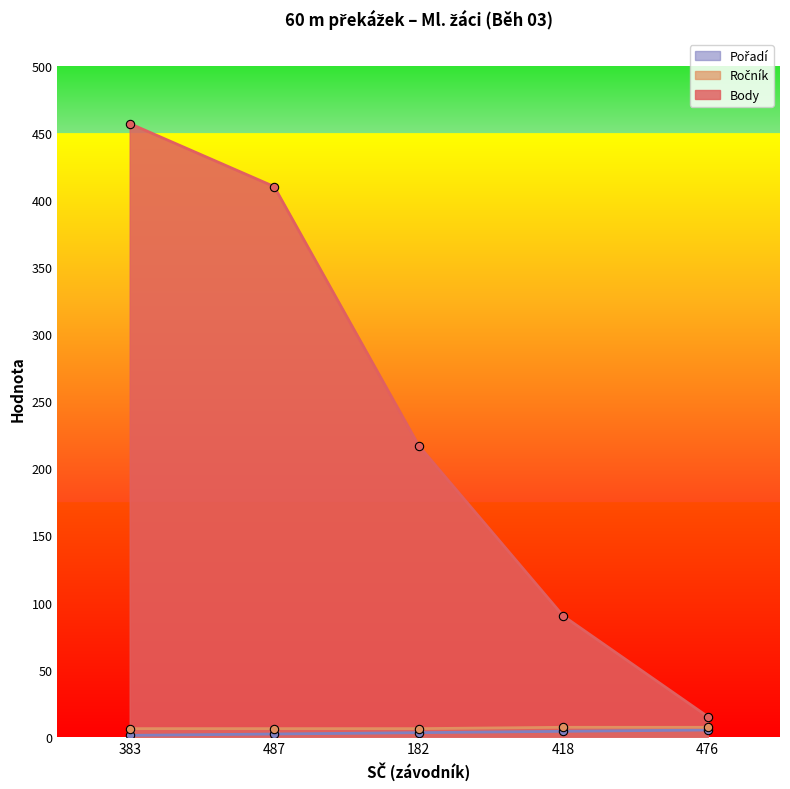

How many lines are shown in the chart?

3